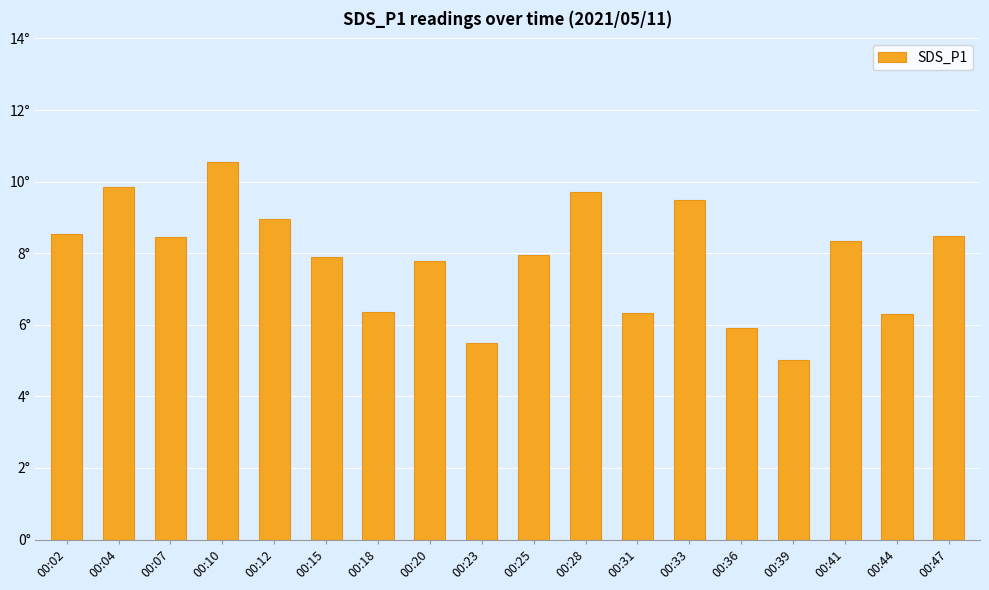

What is the sum of the values at 00:02 and 00:23?

14.1